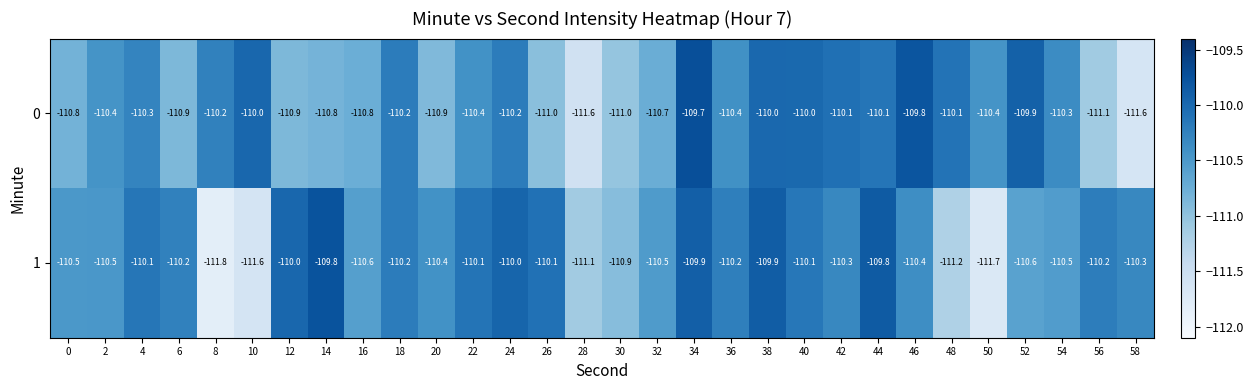

The 1 series shows -168.4 at 6. True or false?

False